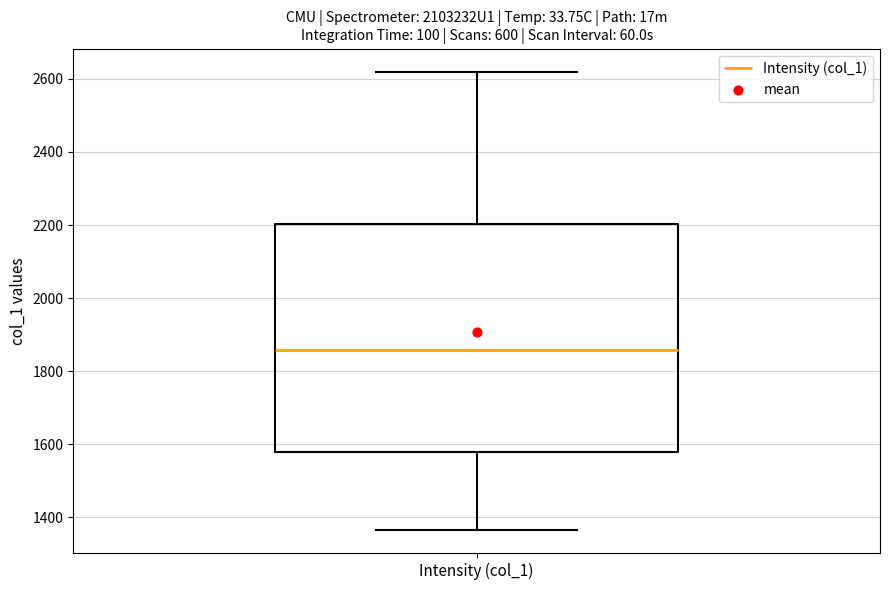

Transcribe this box plot: give where the median line is, the range the box spans, and where the two whiskers end, as read against the y-axis. The values are not printed on the chart, so give them approximately, as read against the axis.

median 1860, box 1580 to 2200, whiskers 1360 to 2620